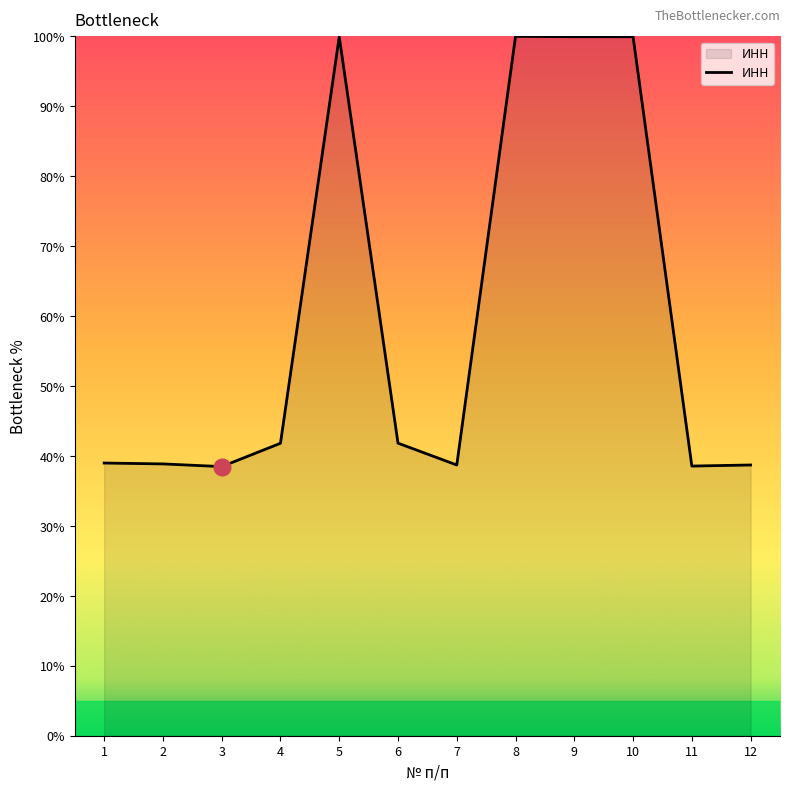

The chart shows a value of 70.8 at 6. True or false?

False